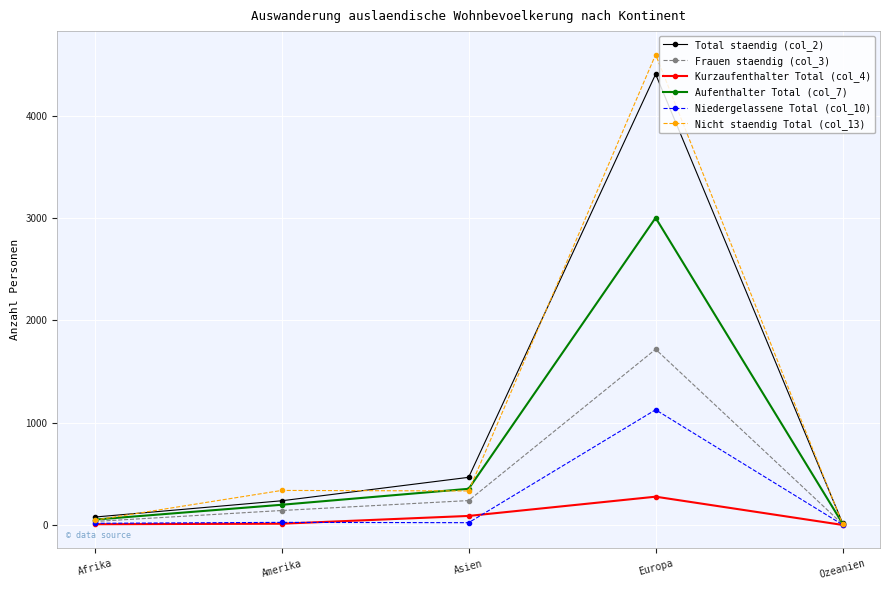

What is the sum of all Nicht staendig Total (col_13) values?

5323